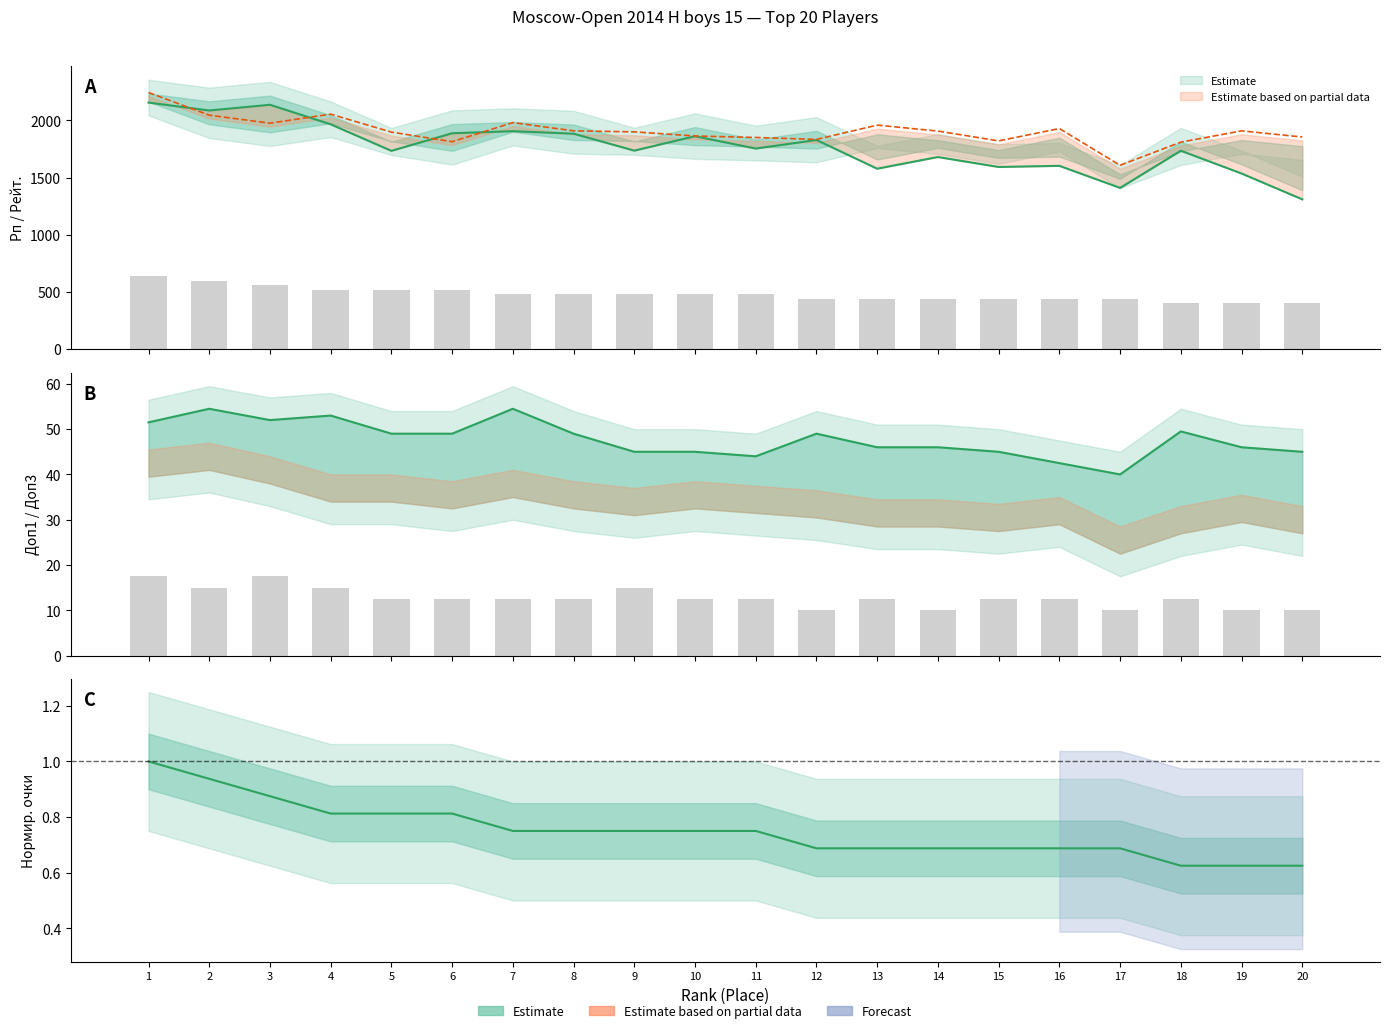

Read the Доп1 value at 1.

51.5